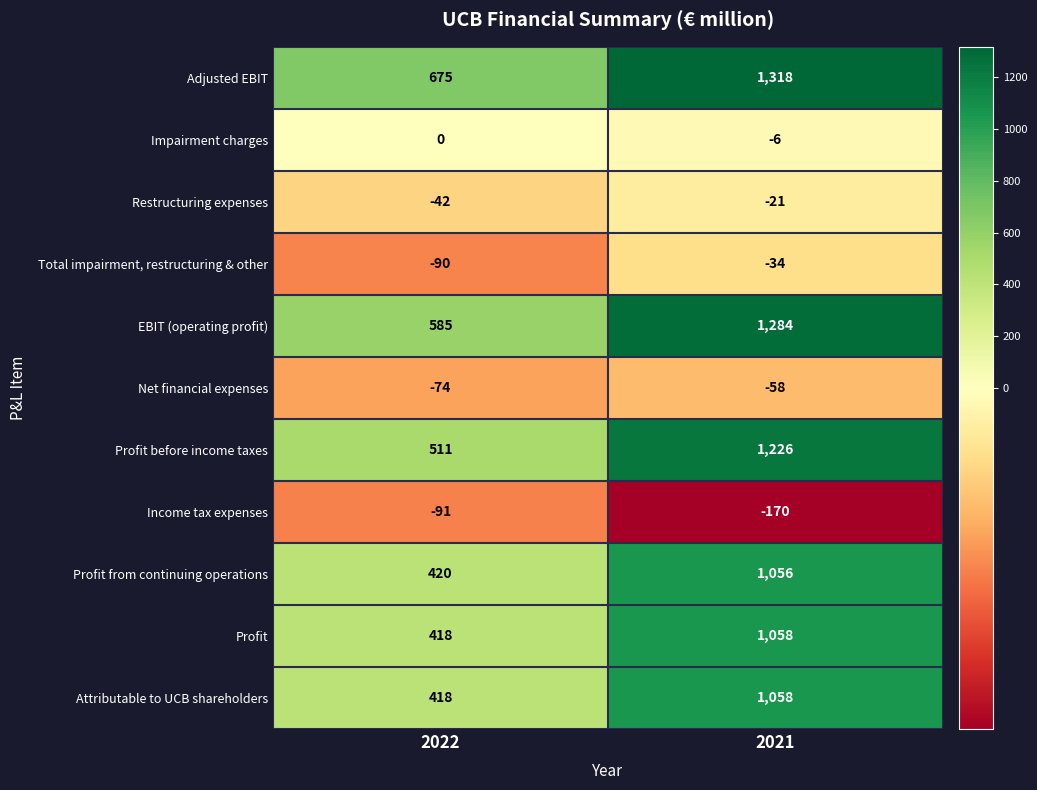

Is it true that Impairment charges equals -6 at 2021?

True